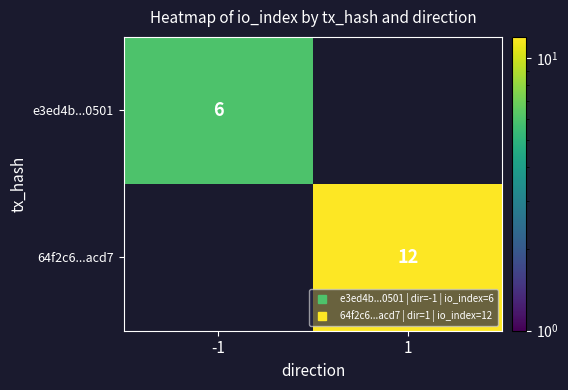

Is it true that e3ed4b...0501 equals 6.0 at -1?

True